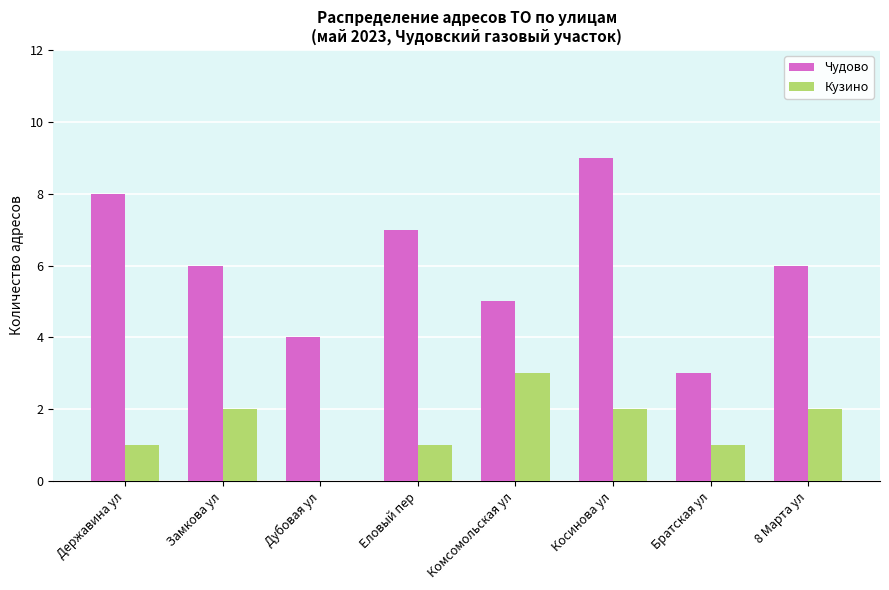

Which category has the highest value in the Кузино series?

Комсомольская ул